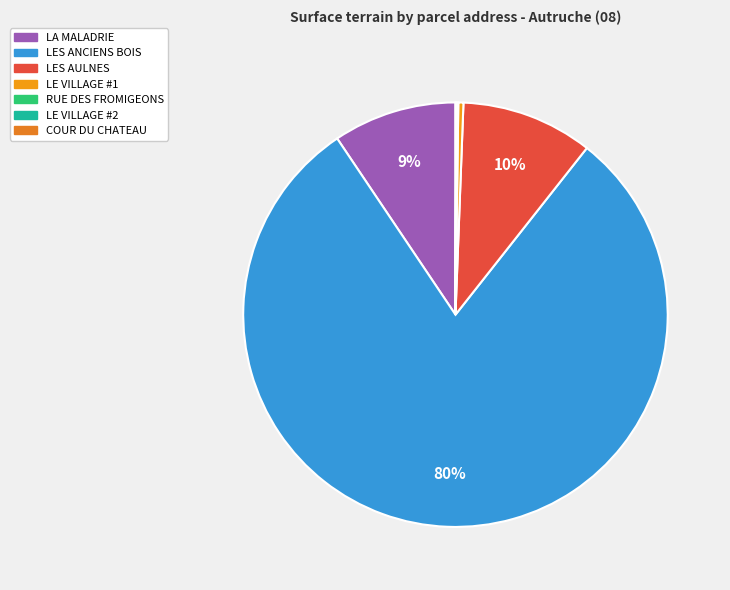

What is the largest slice in the pie chart?

LES ANCIENS BOIS (2021-107118)